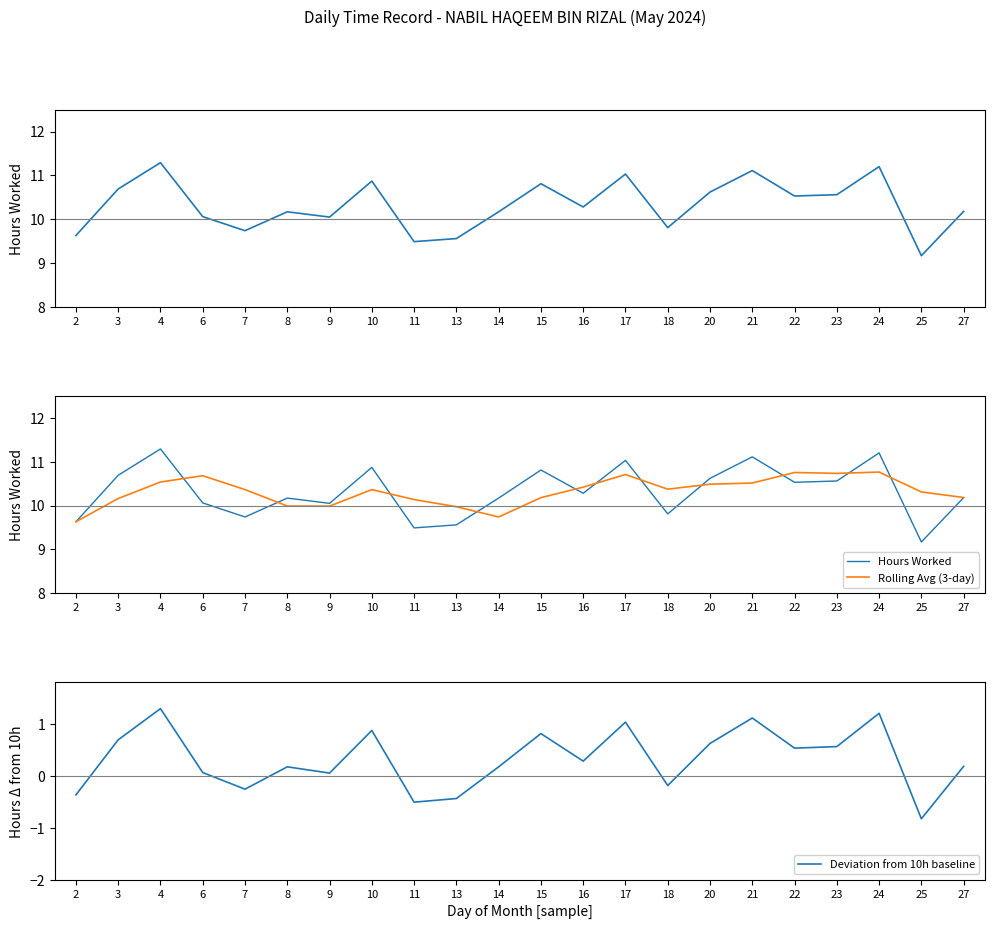

What is the sum of all Deviation from 10h baseline values?

7.0